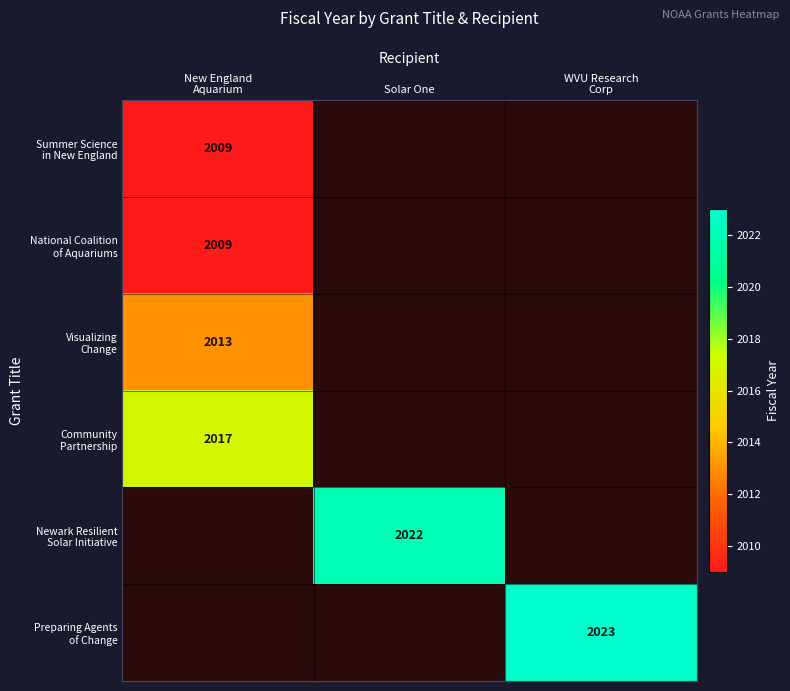

What is the highest value of the Visualizing Change series?

2013.0